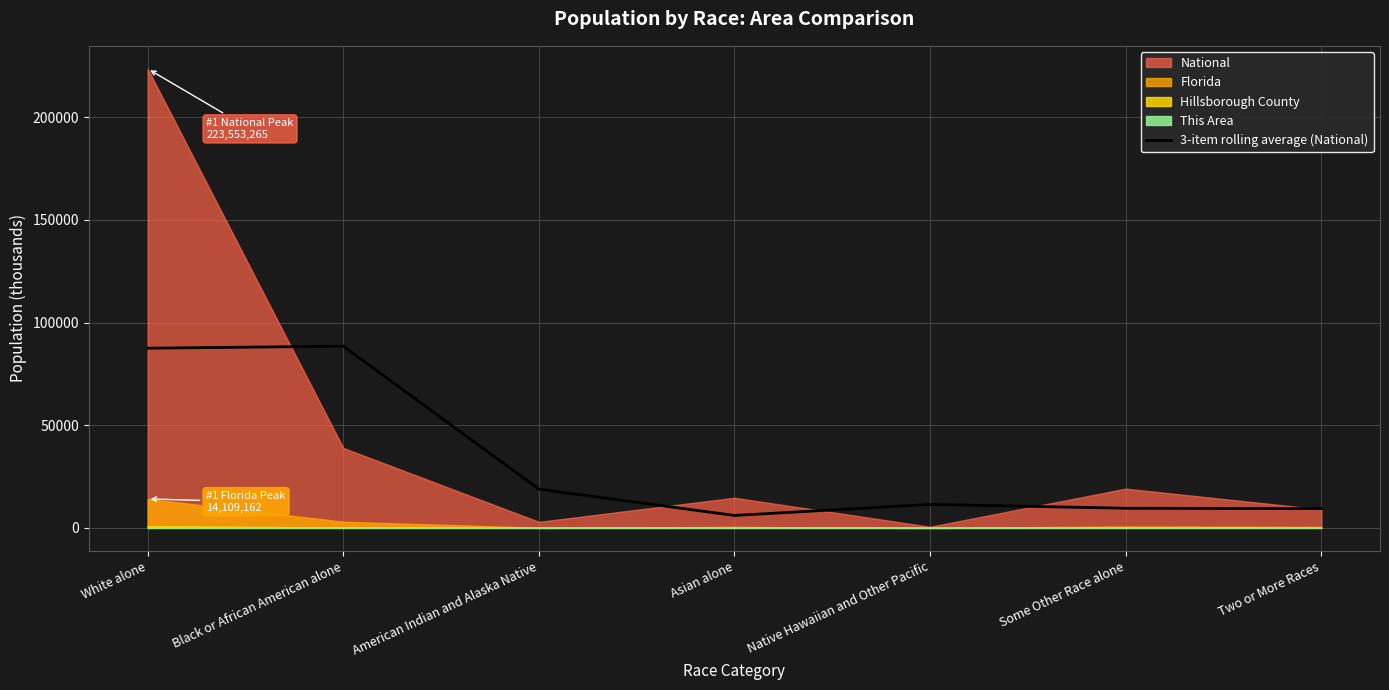

What is the label of the 3rd point from the left?

American Indian and Alaska Native